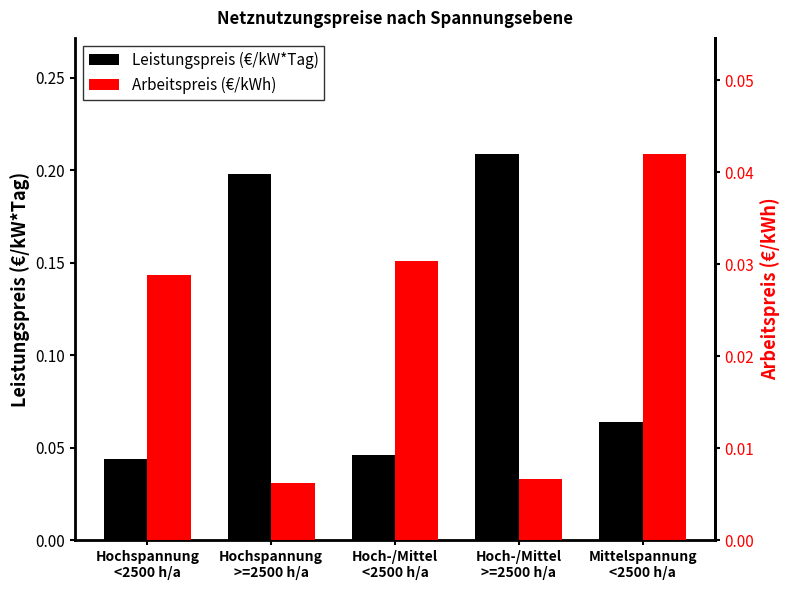

Reading right to left, list all the values displayed in this chart.

Leistungspreis (€/kW*Tag): 0.1	0.2	0.0	0.2	0.0
Arbeitspreis (€/kWh): 0.0	0.0	0.0	0.0	0.0